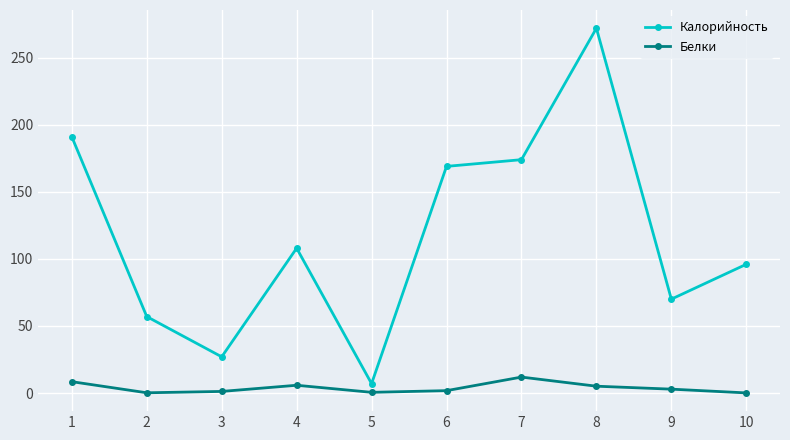

At how many categories does at least one series exceed 140?

4